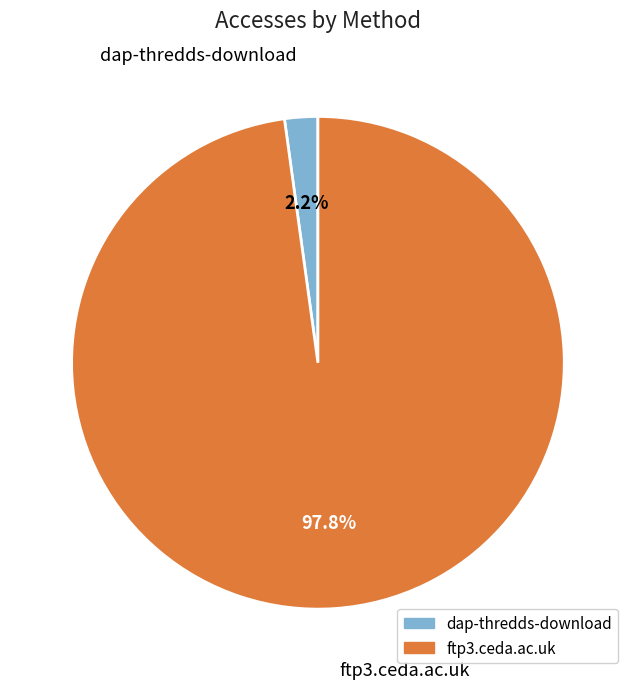

How many segments does this pie chart have?

2